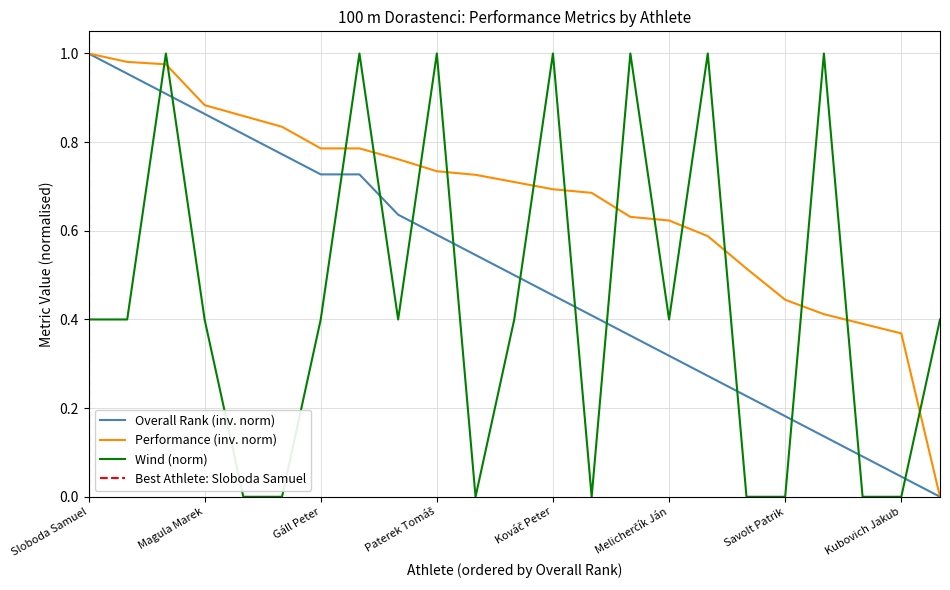

What position from the left is Magula Marek?

4